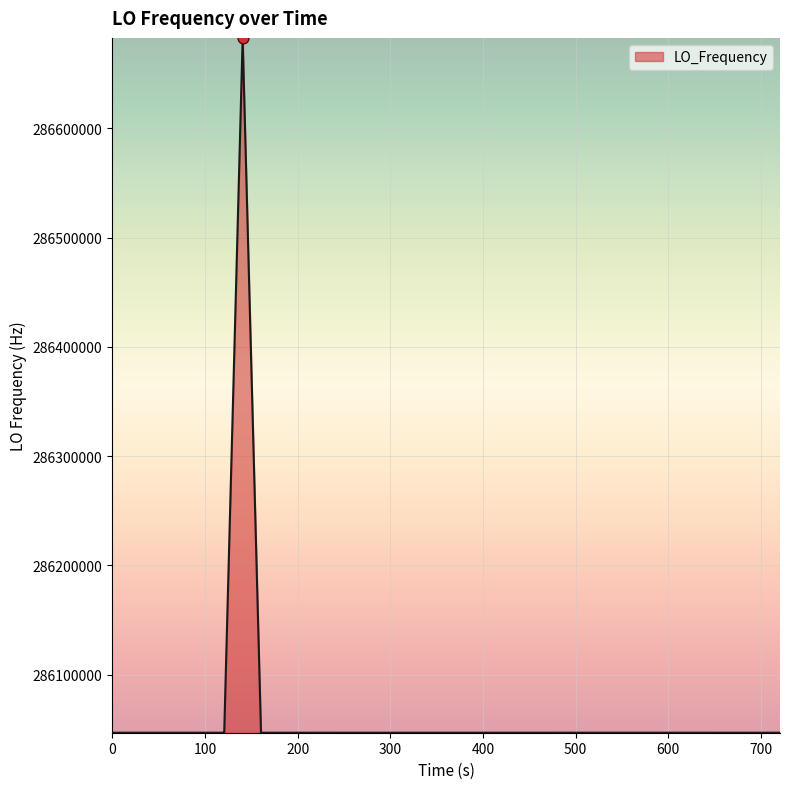

What is the smallest value displayed?

286046993.7